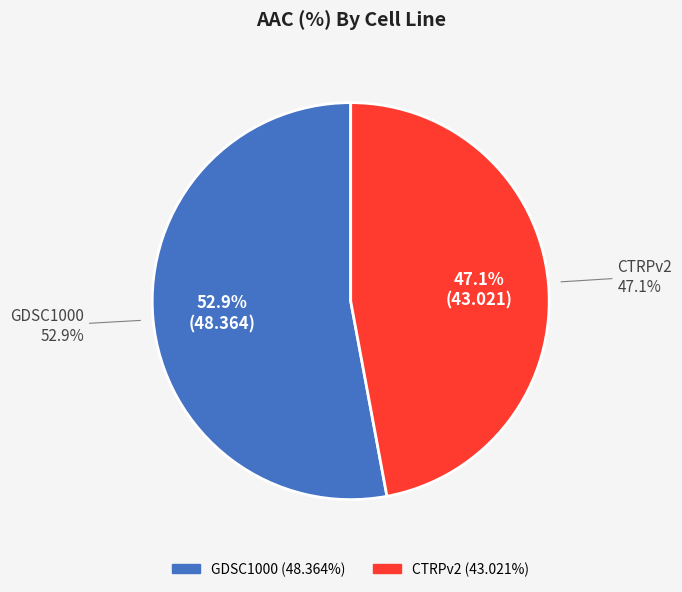

To the nearest percent, what is the difference between the largest and smallest slice percentages?

6%